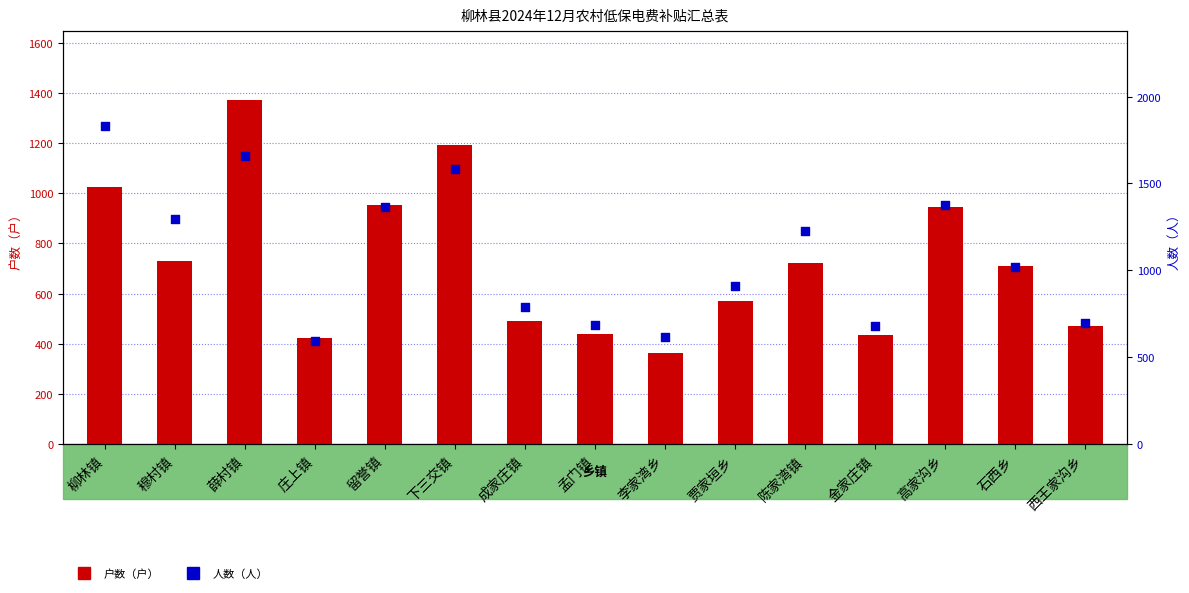

What is the total value across all series at 贾家垣乡?

1478